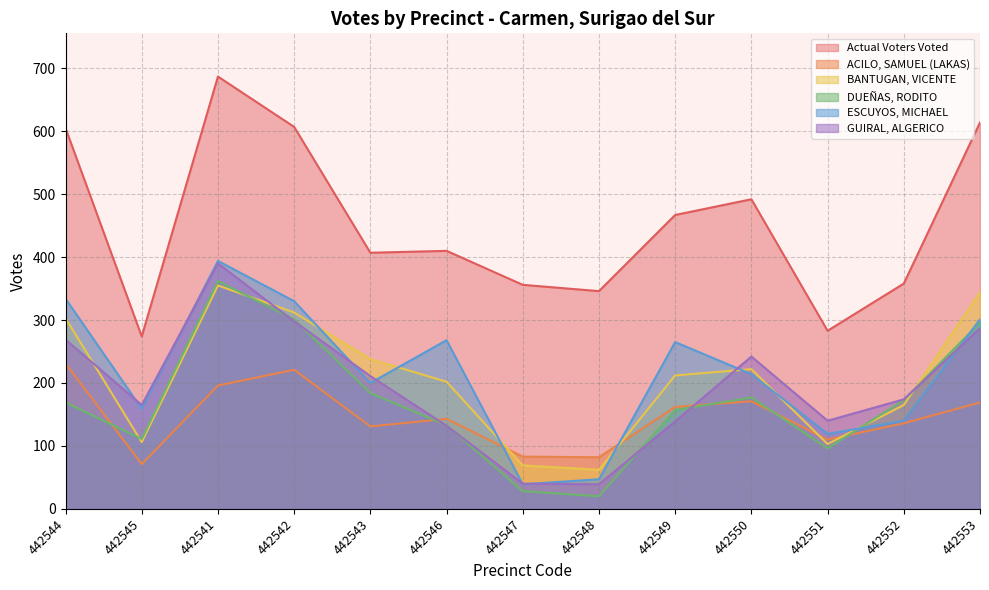

What are all the series names shown in the legend?

Actual Voters Voted, ACILO, SAMUEL (LAKAS), BANTUGAN, VICENTE, DUEÑAS, RODITO, ESCUYOS, MICHAEL, GUIRAL, ALGERICO